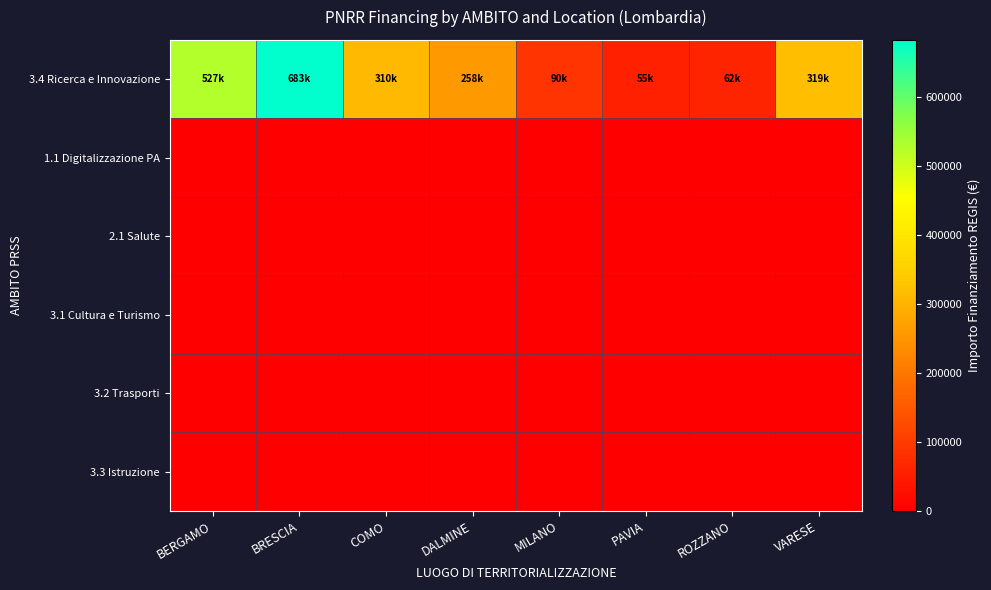

At how many categories does at least one series exceed 142014?

5